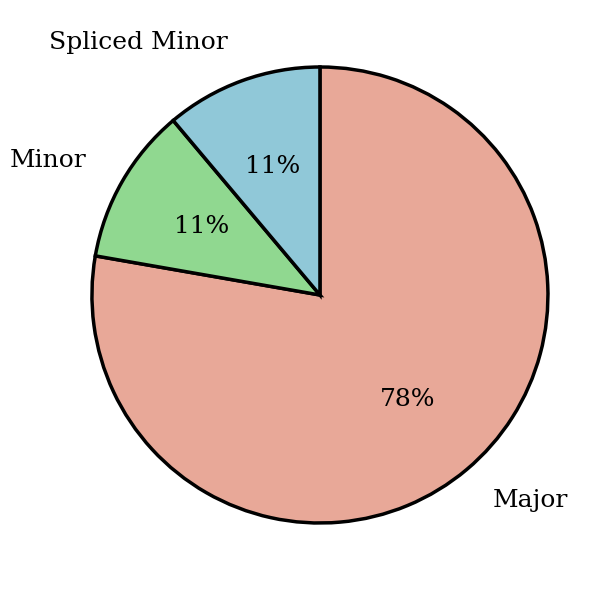

Between Spliced Minor and Major, which is larger?

Major